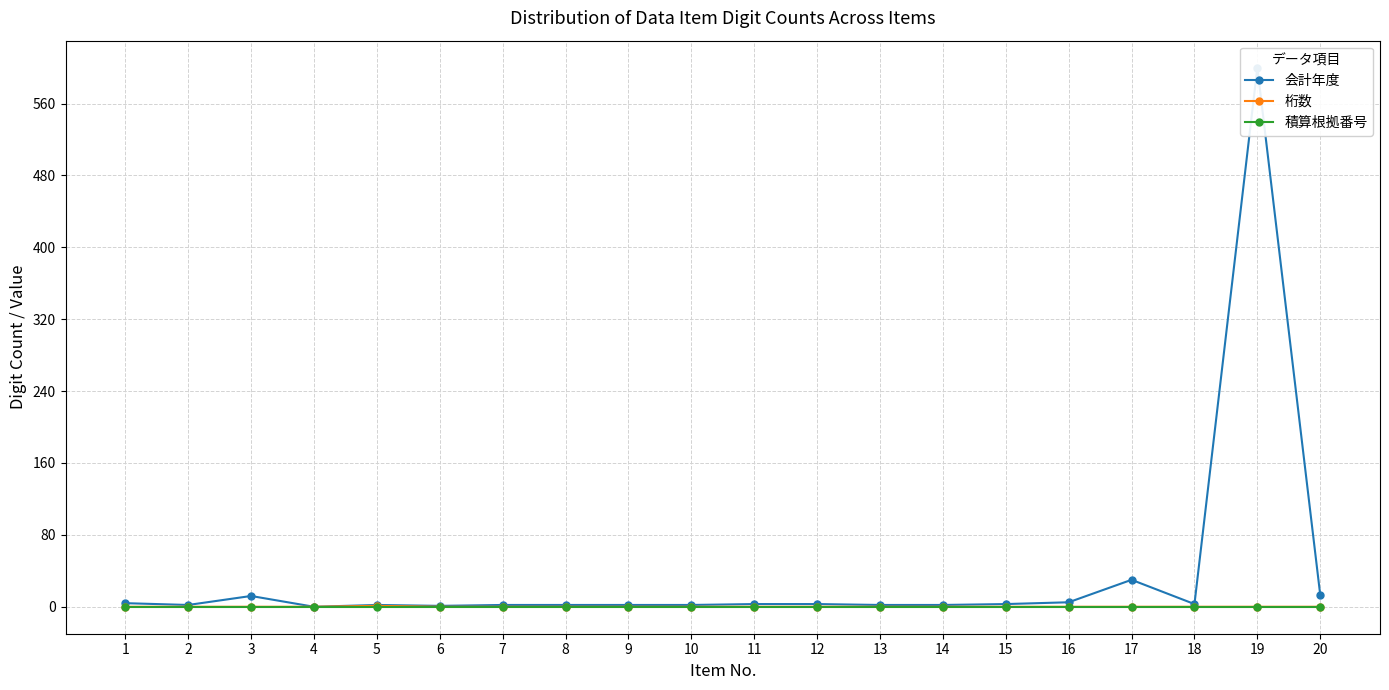

Does the chart display data point markers on the line(s)?

Yes